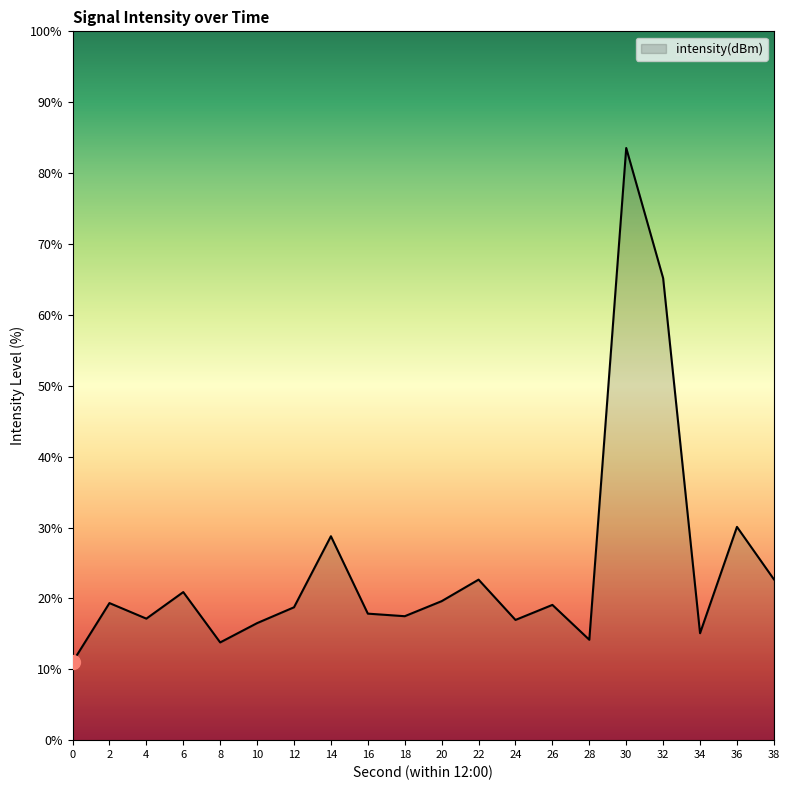

Approximately how many times larger is the value at 16 compared to 0?

1.6